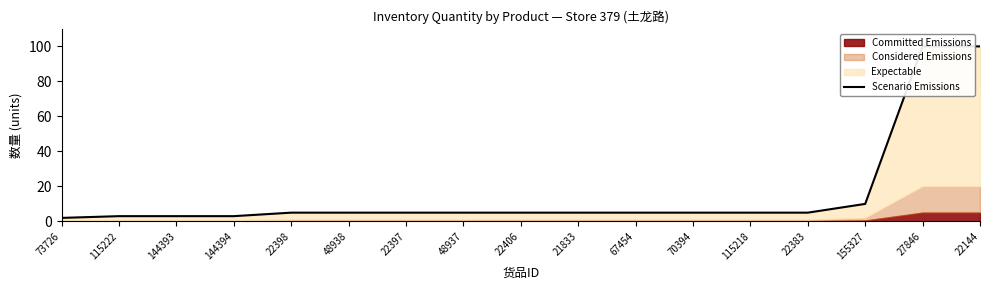

Where is the data nearest to the value 51?

155327